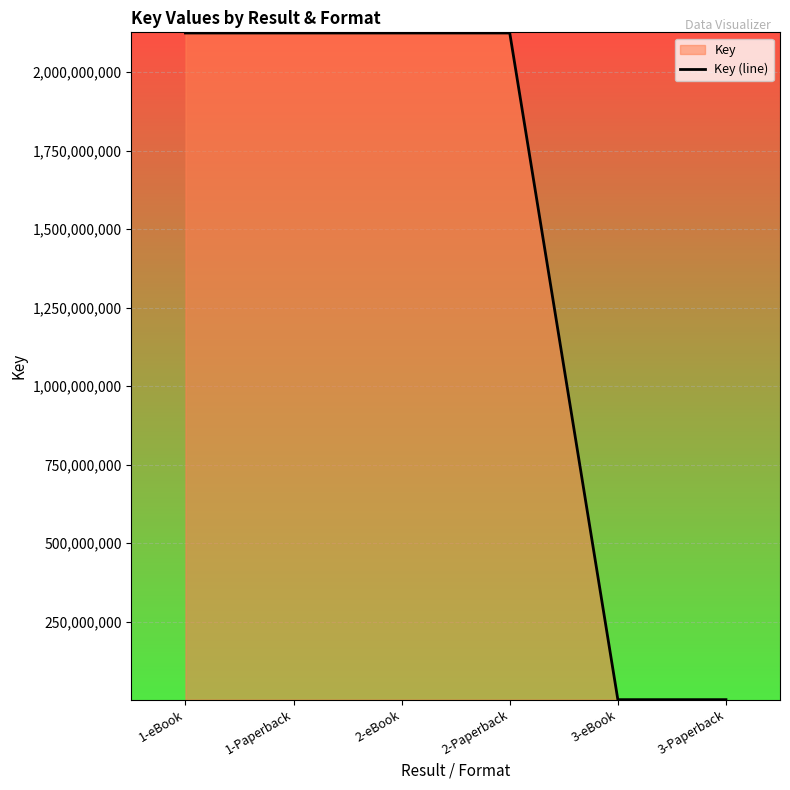

How many values exceed 2124658350?

2